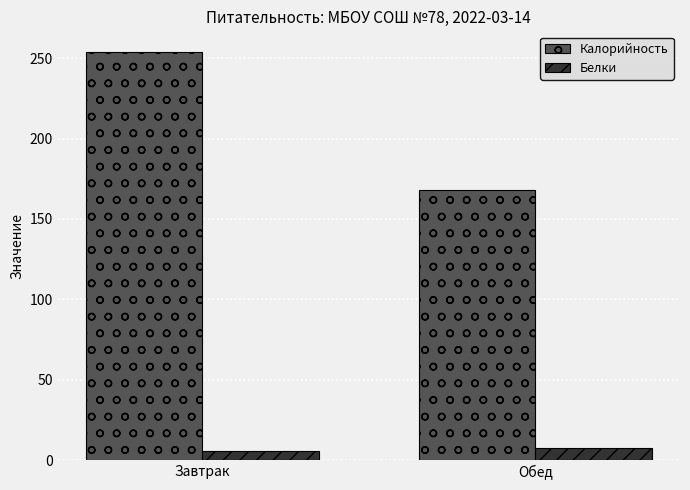

At which category is the sum across all series the highest?

Завтрак